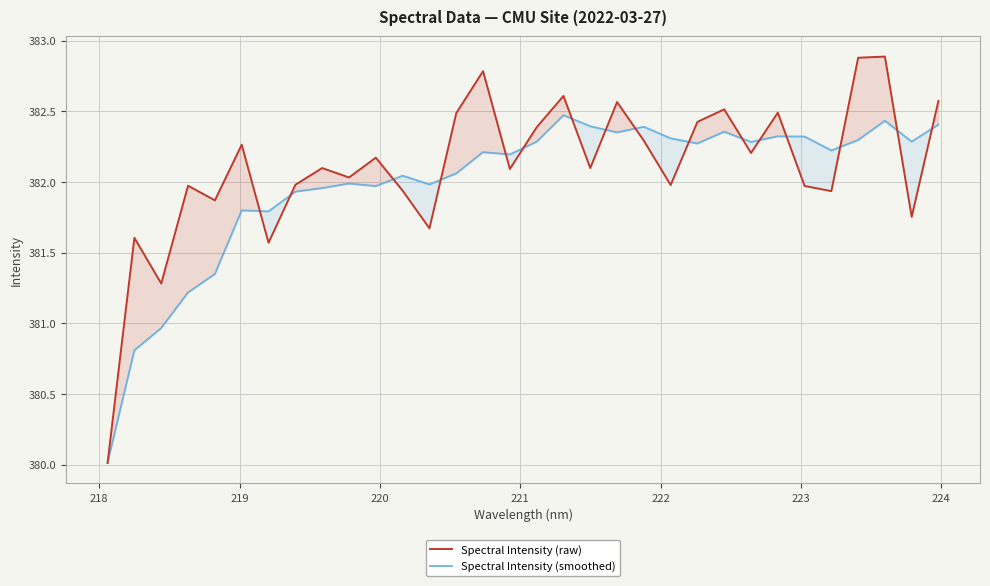

List the series in order of their peak value, lowest first.

Spectral Intensity (smoothed), Spectral Intensity (raw)